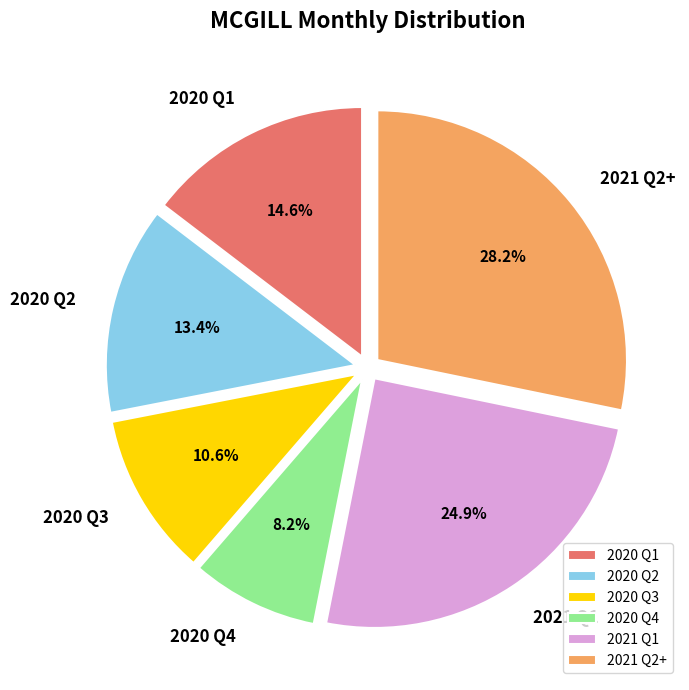

Between 2020 Q3 and 2020 Q4, which is larger?

2020 Q3